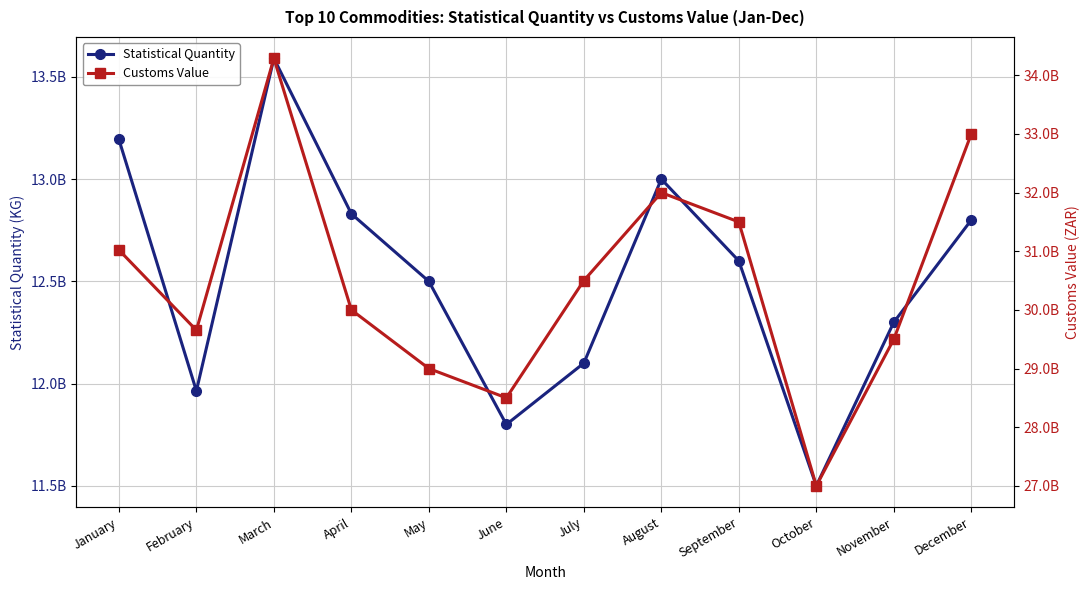

What is the maximum value for Customs Value?

34289730074.0